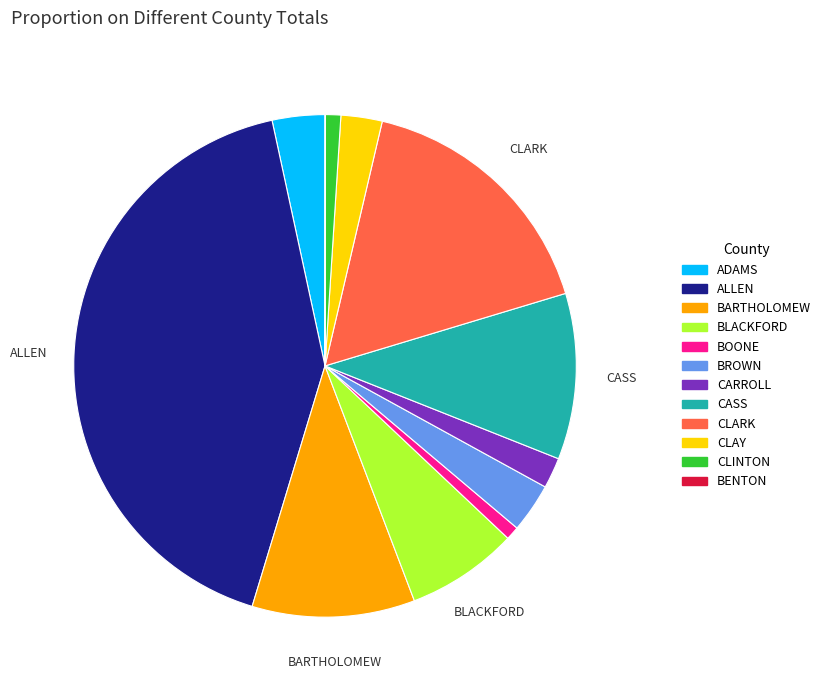

True or false: BROWN accounts for 3% of the total.

True